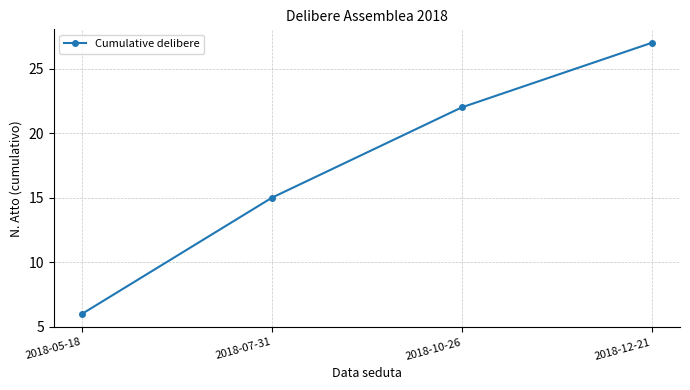

Rank the categories by value from highest to lowest.

2018-12-21, 2018-10-26, 2018-07-31, 2018-05-18